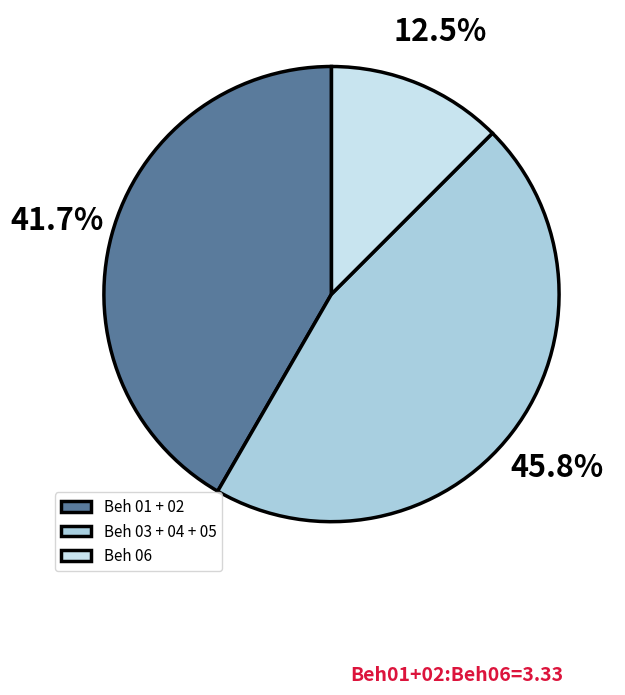

Which category has the smallest portion of the pie?

Beh 06